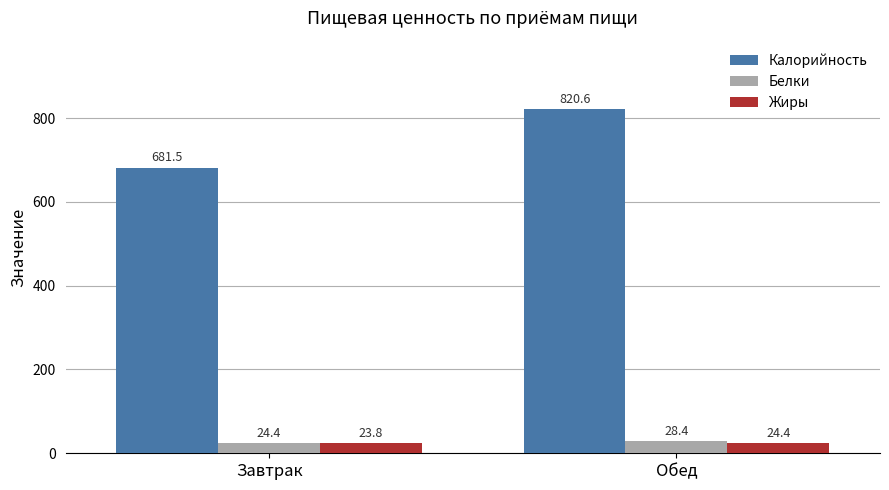

Which category has the highest value across all series?

Обед